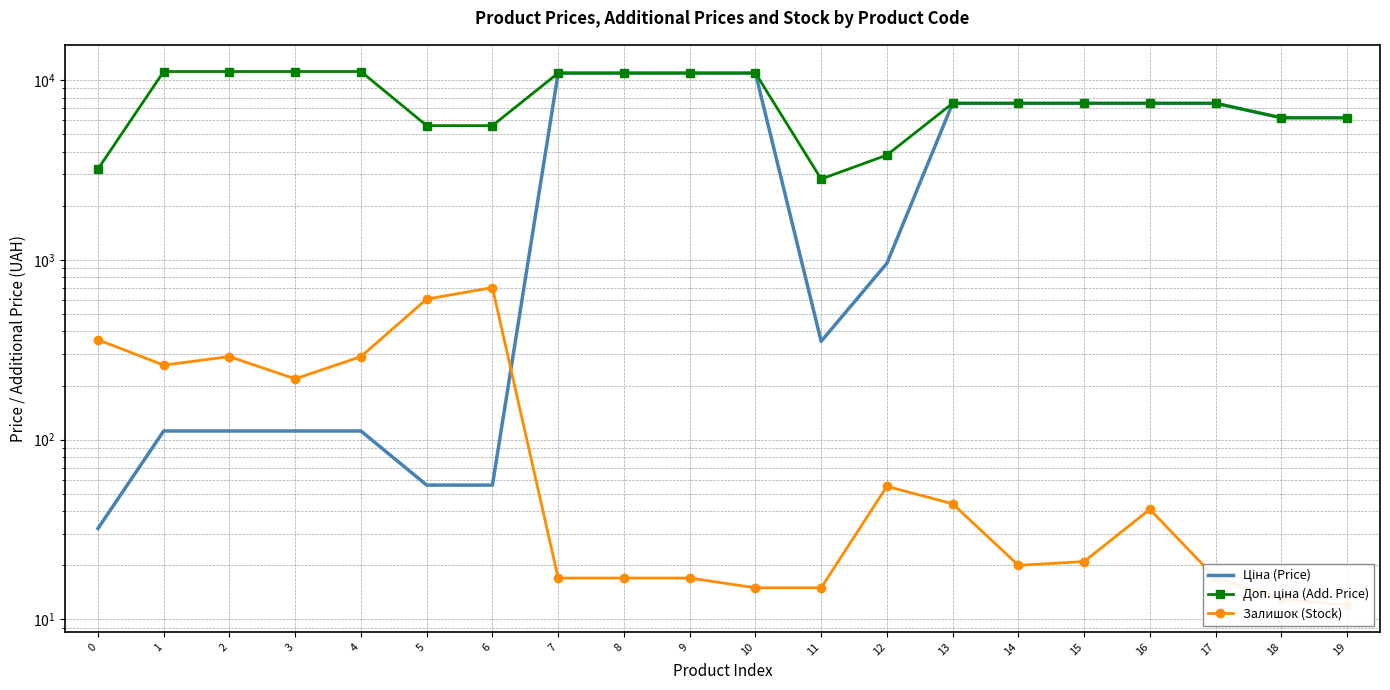

What are all the series names shown in the legend?

Ціна (Price), Доп. ціна (Add. Price), Залишок (Stock)